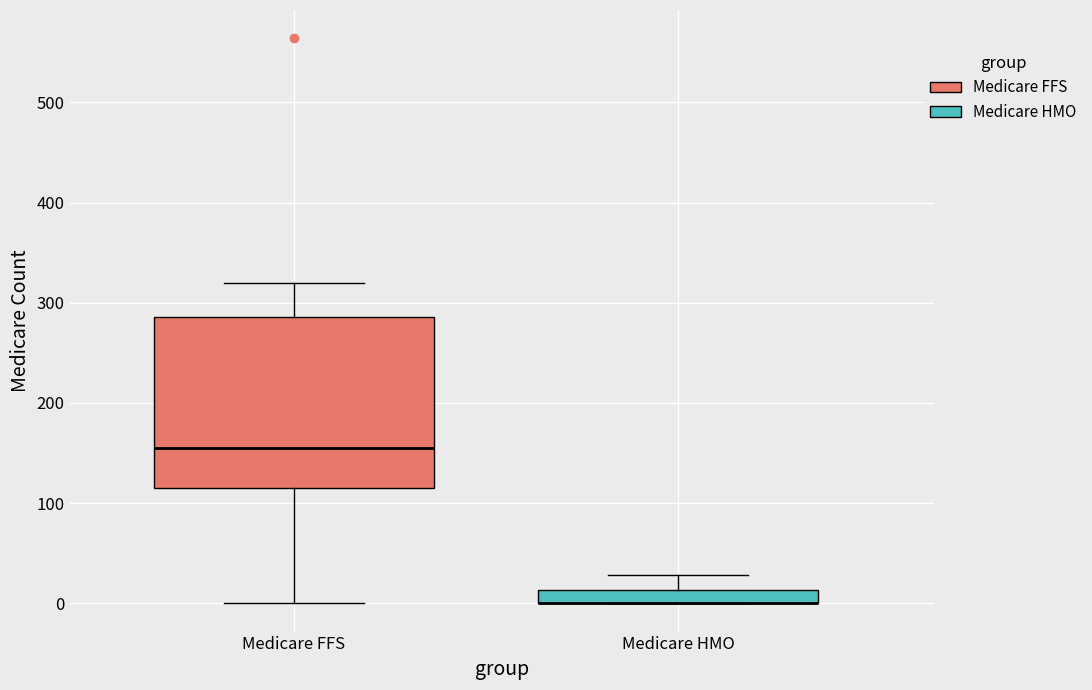

Where is the lower edge of the box for Medicare HMO on the y-axis? The values are not printed on the chart, so give them approximately, as read against the axis.

0